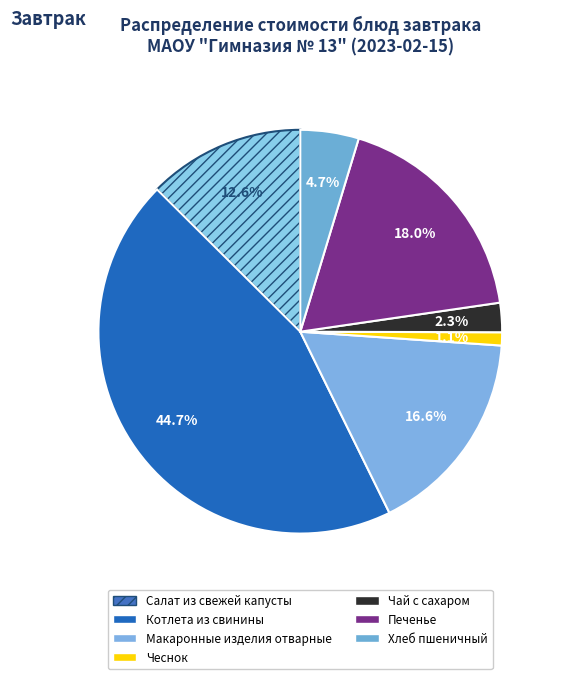

Approximately how many times larger is the value at Котлета из свинины compared to Чай с сахаром?

19.1